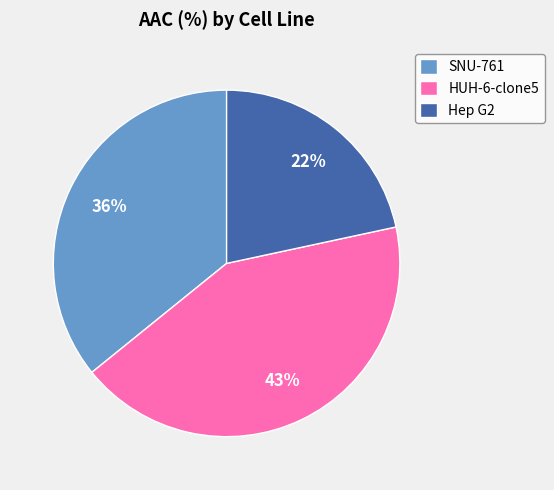

How many slices are in this pie chart?

3